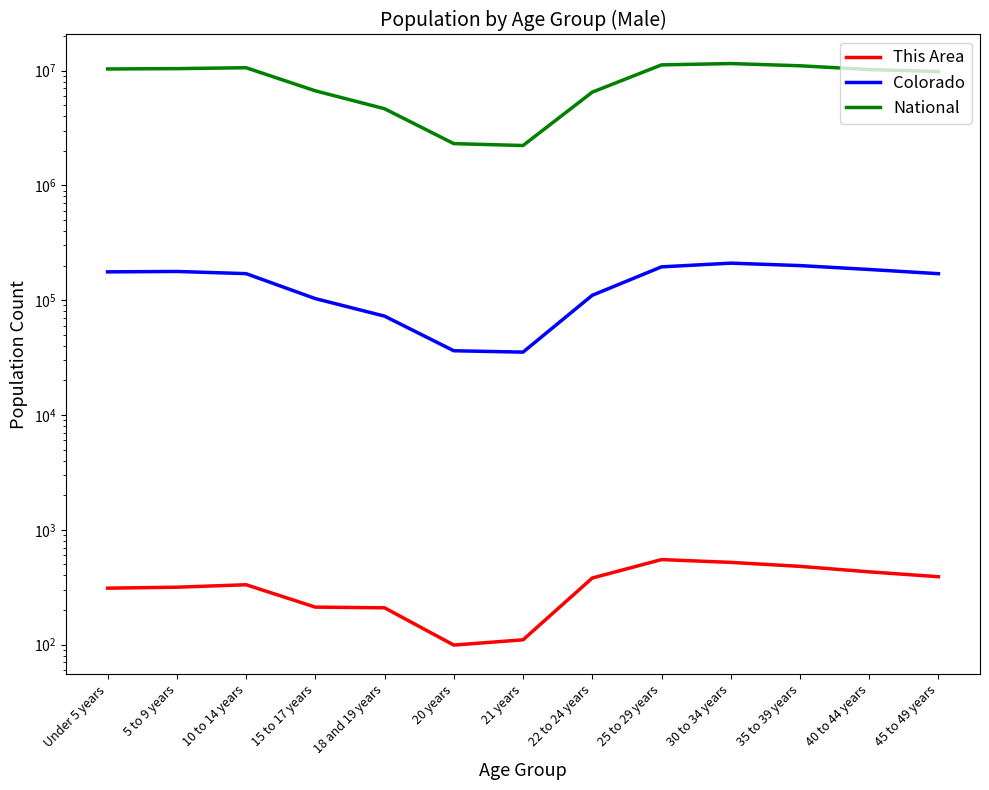

What is the total value across all series at 40 to 44 years?

10385430